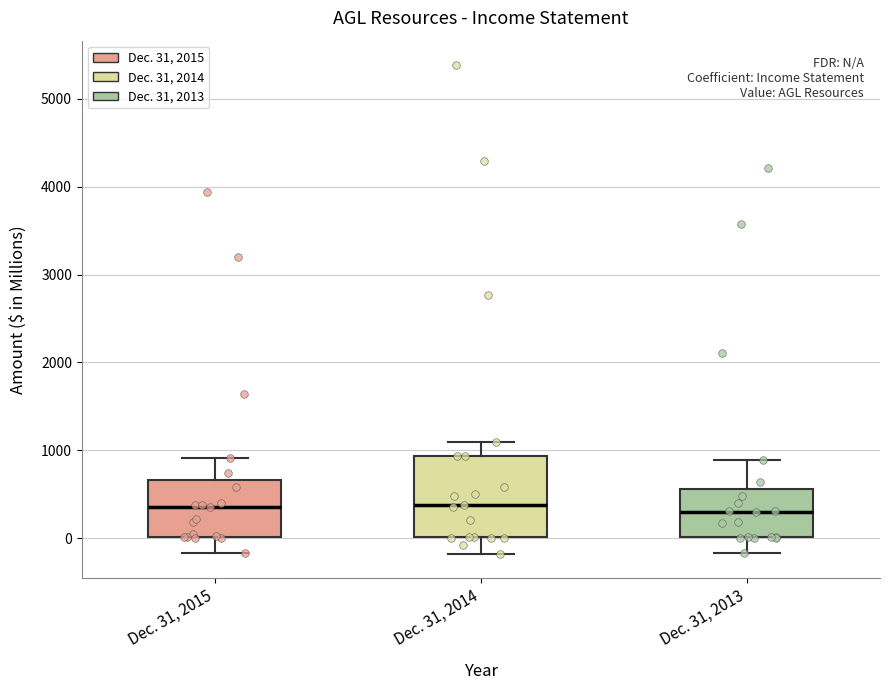

Comparing the boxes themselves (not the whiskers), which one is the tallest?

Dec. 31, 2014